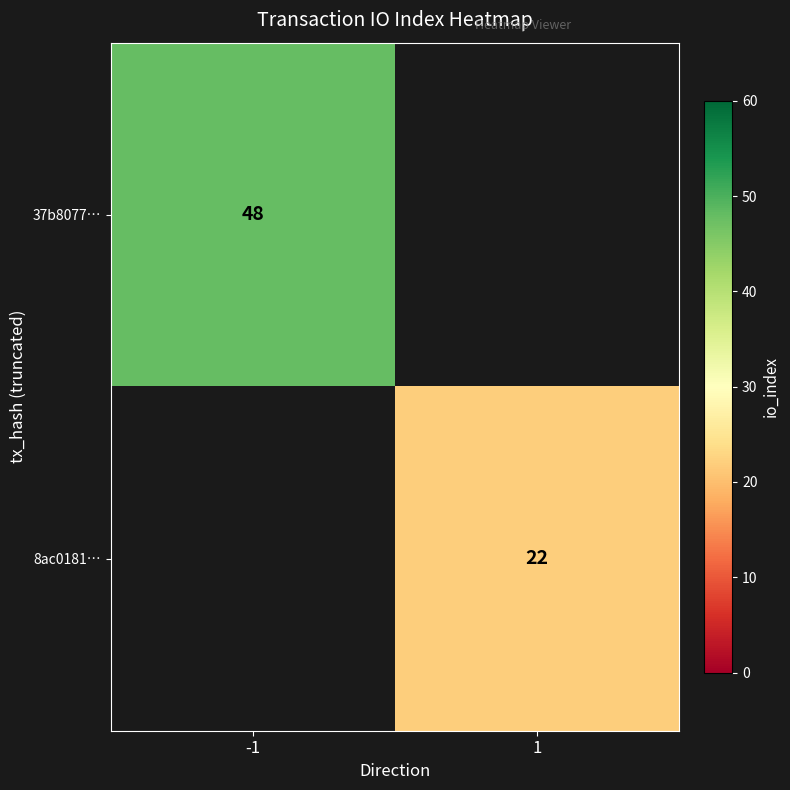

The 37b8077… series shows 66 at -1. True or false?

False